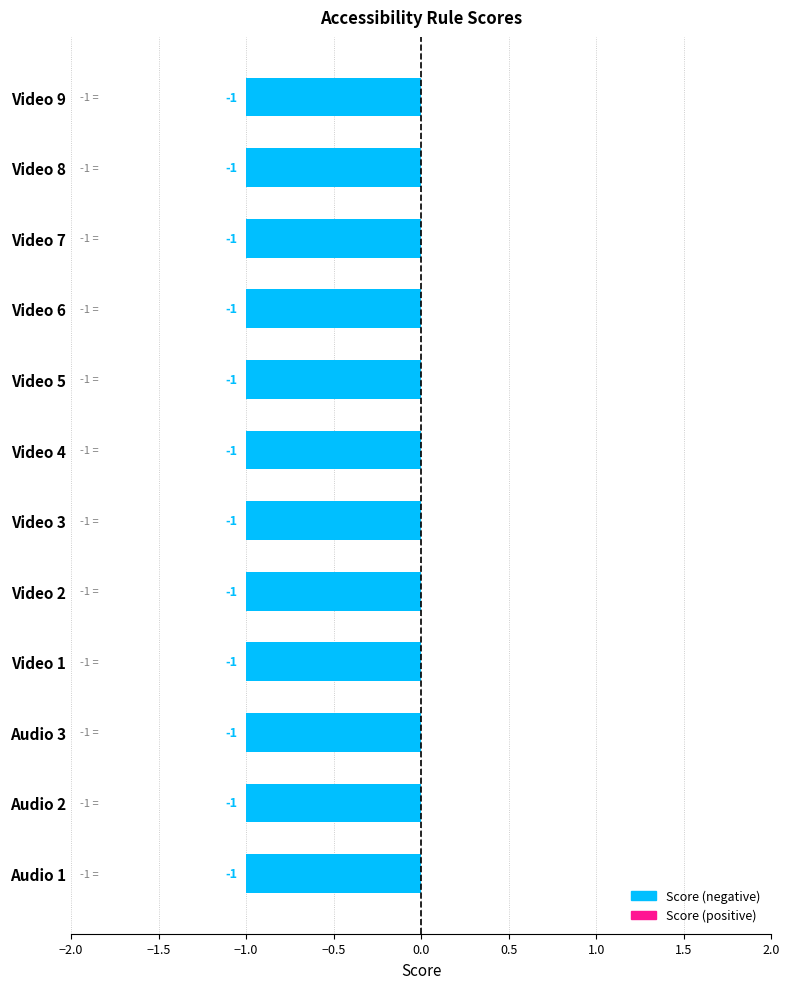

Between Video 9 and Video 3, which is larger?

Video 9